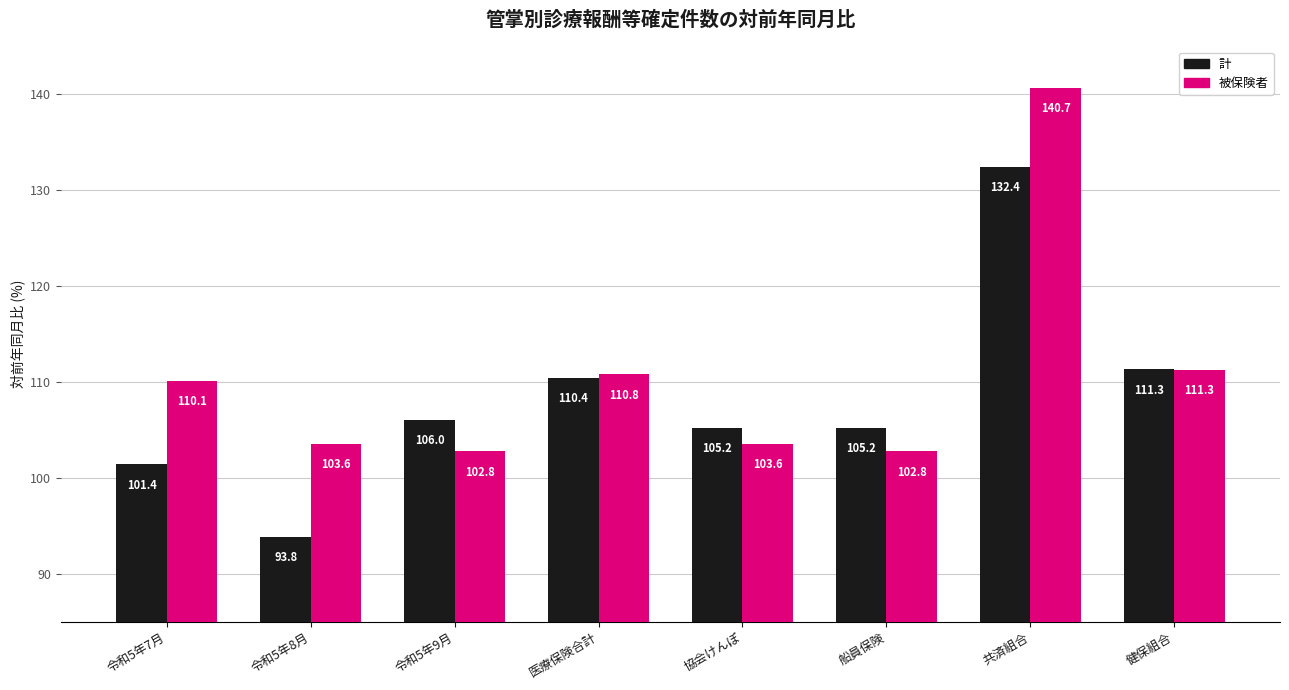

How many data points does each series have?

8